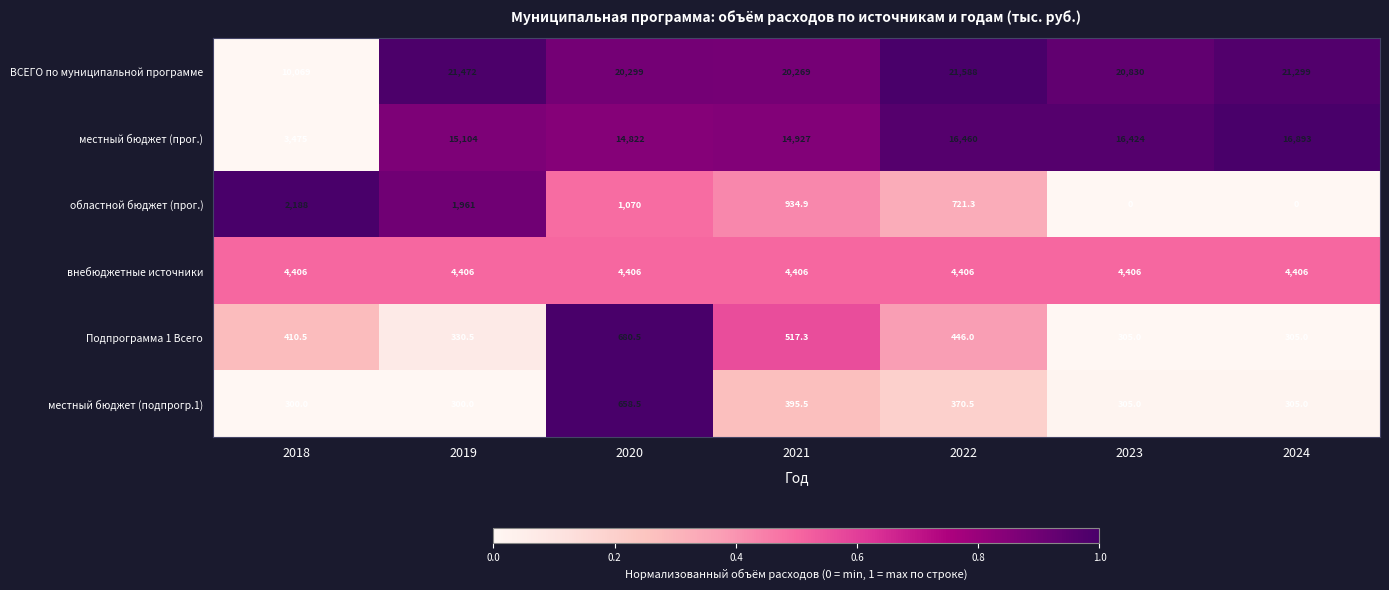

What is the difference between the maximum and second lowest values in the областной бюджет (прог.) series?

2188.0